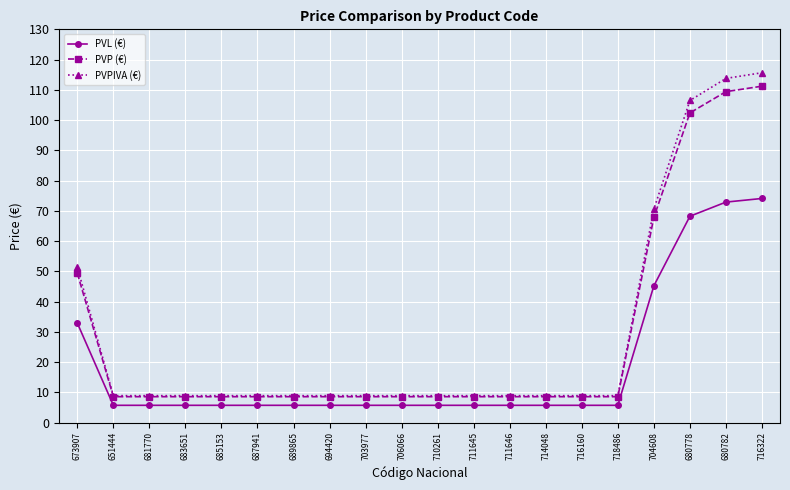

At which label does PVP (€) reach its peak?

716322